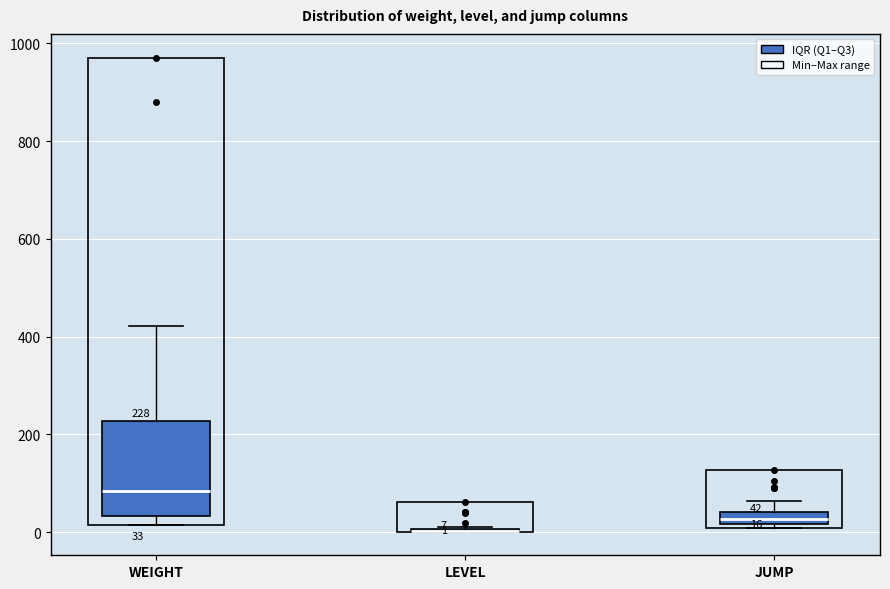

Comparing the boxes themselves (not the whiskers), which one is the tallest?

WEIGHT